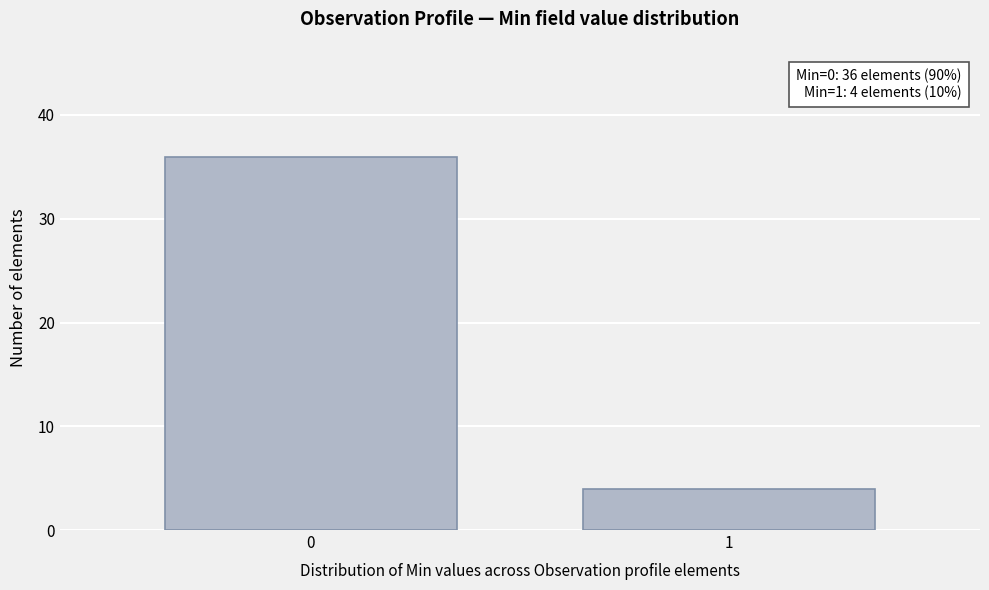

Reading left to right, transcribe all the data shown in this chart.

0=36	1=4